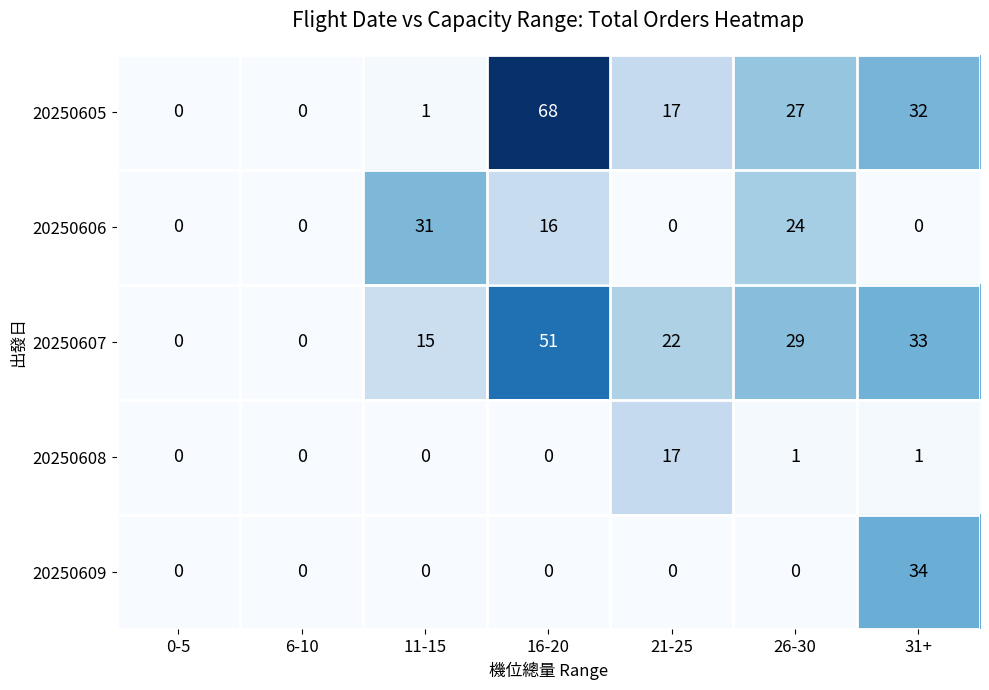

The value of 20250608 at 6-10 is 0. True or false?

True